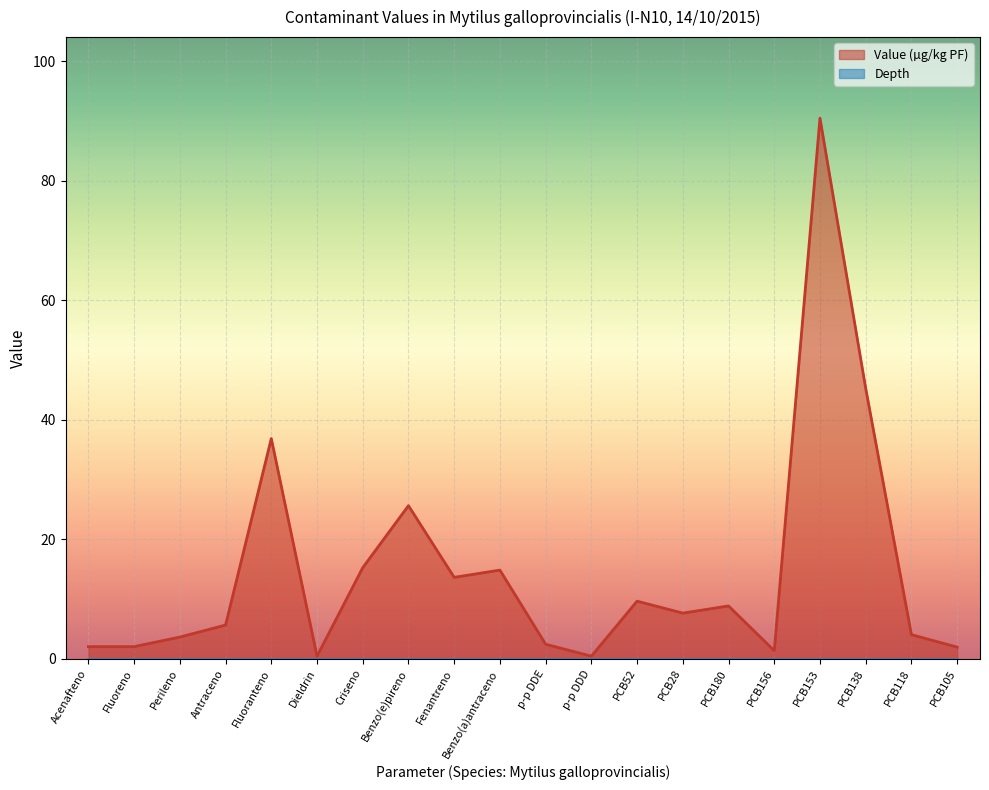

How many values are below 7?

10